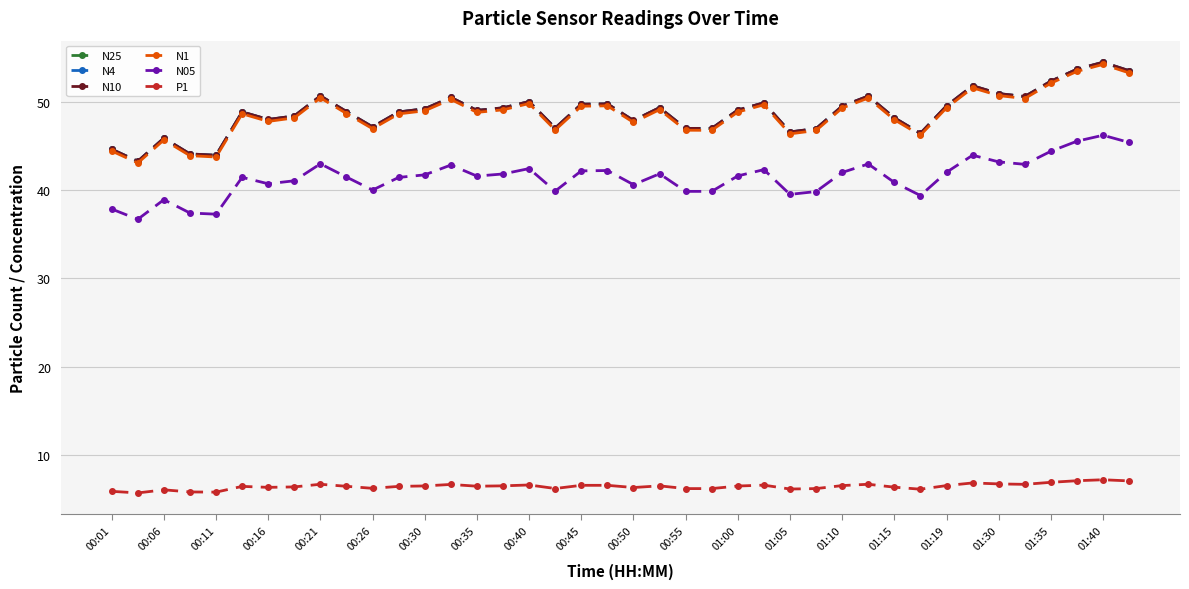

At how many categories does at least one series exceed 32?

40